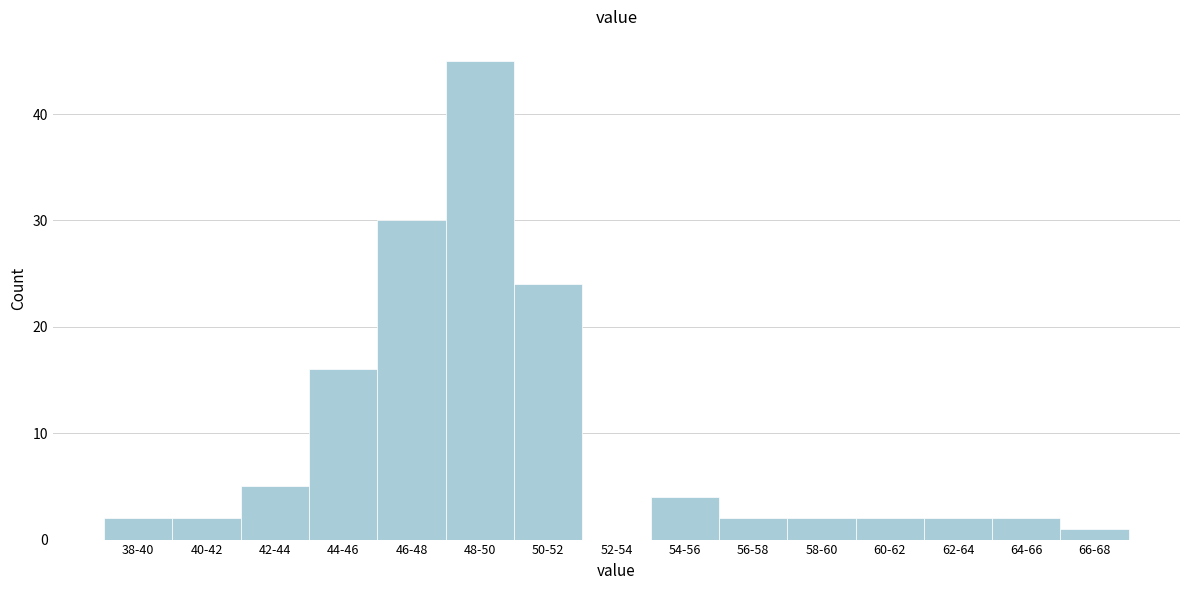

Reading left to right, list all the values displayed in this chart.

38-40=2	40-42=2	42-44=5	44-46=16	46-48=30	48-50=45	50-52=24	52-54=0	54-56=4	56-58=2	58-60=2	60-62=2	62-64=2	64-66=2	66-68=1